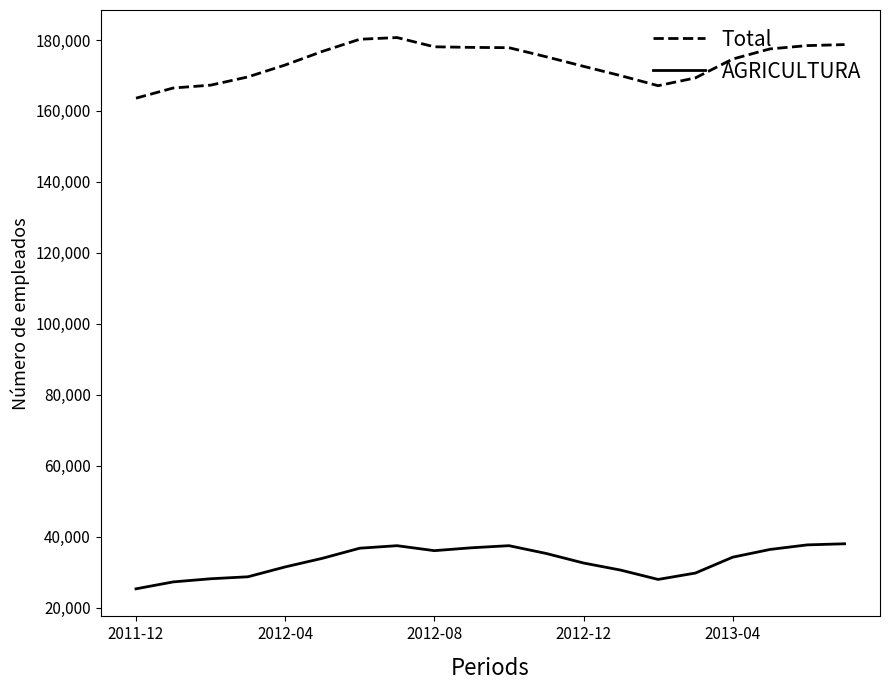

What is the minimum value shown in the chart?

25292